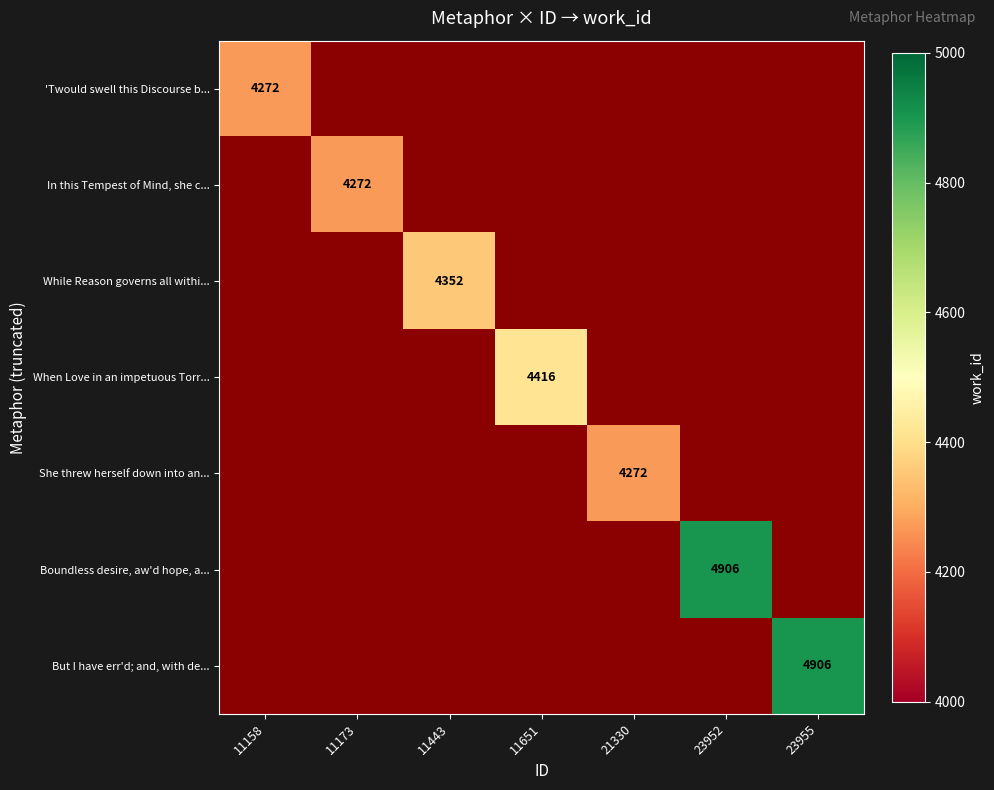

The value of 'Twould swell this Discourse b... at 11158 is 1078. True or false?

False